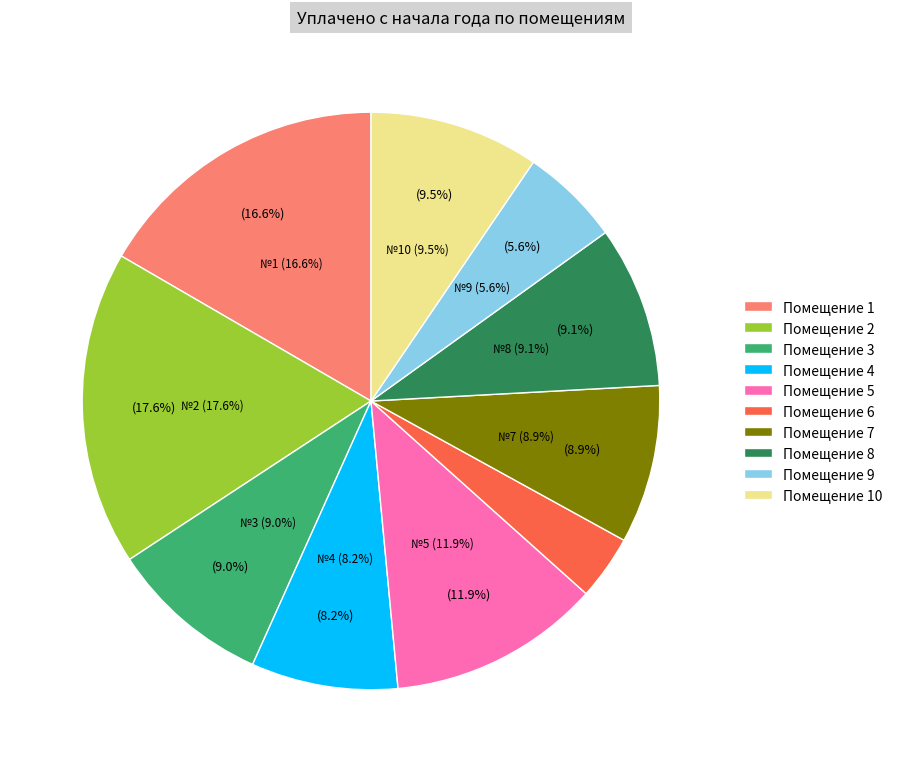

Combined, what portion of the pie is 1 and 7?

25.5%